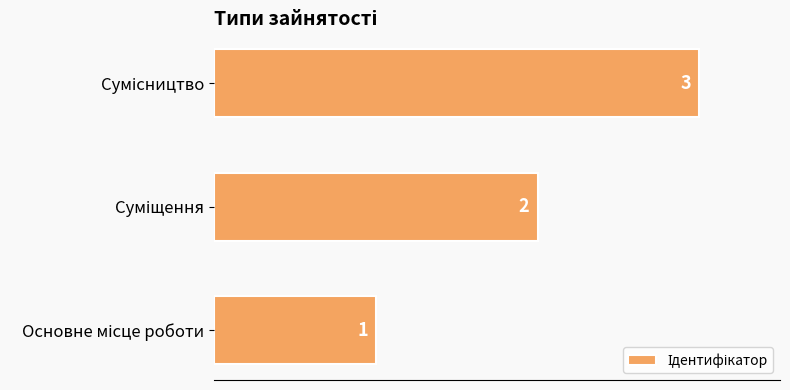

What is the sum of all values?

6